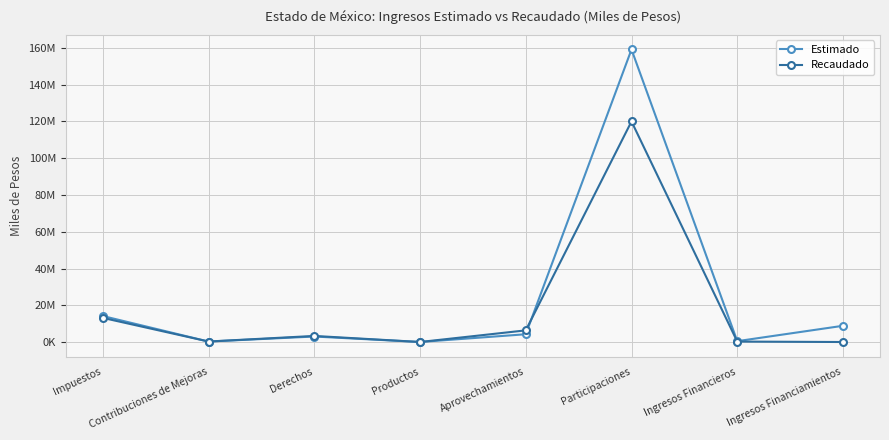

Is this an area chart (filled region under the line)?

No